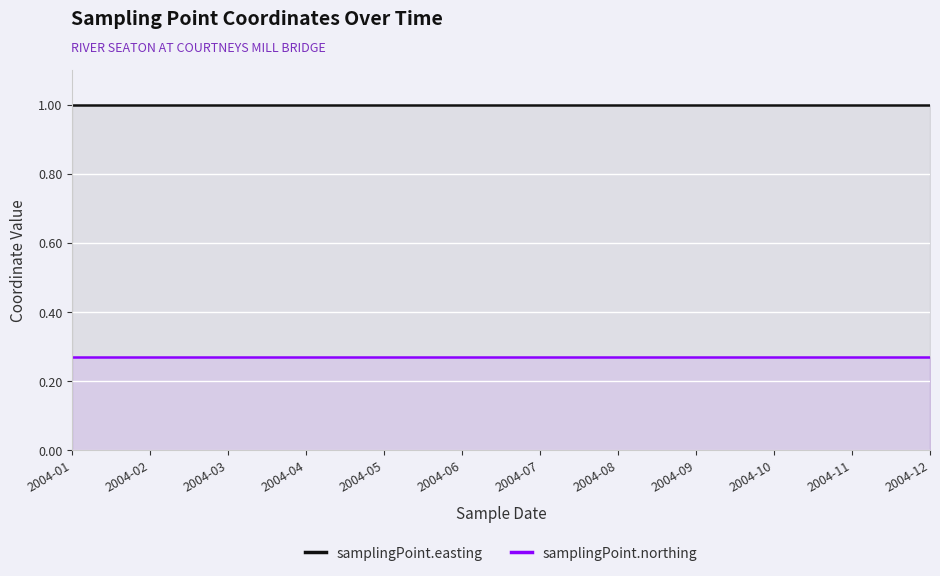

What is the spread (max minus min) of values at 2004-03?

0.7